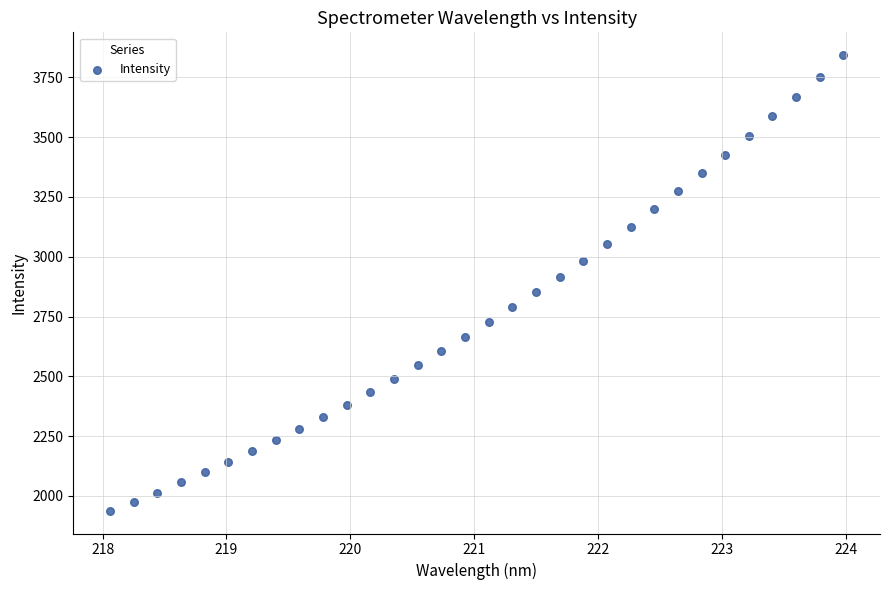

What is the range of Y values (max minus min)?

1904.1